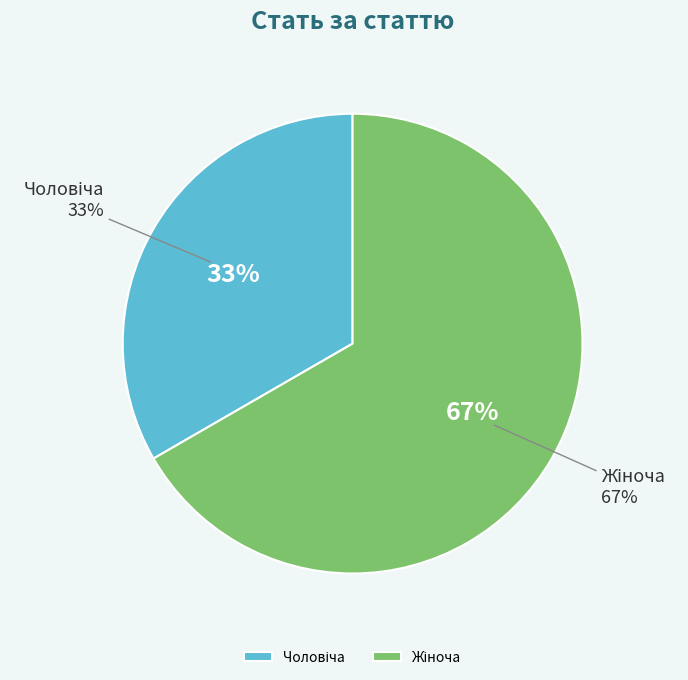

Between Чоловіча and Жіноча, which is larger?

Жіноча